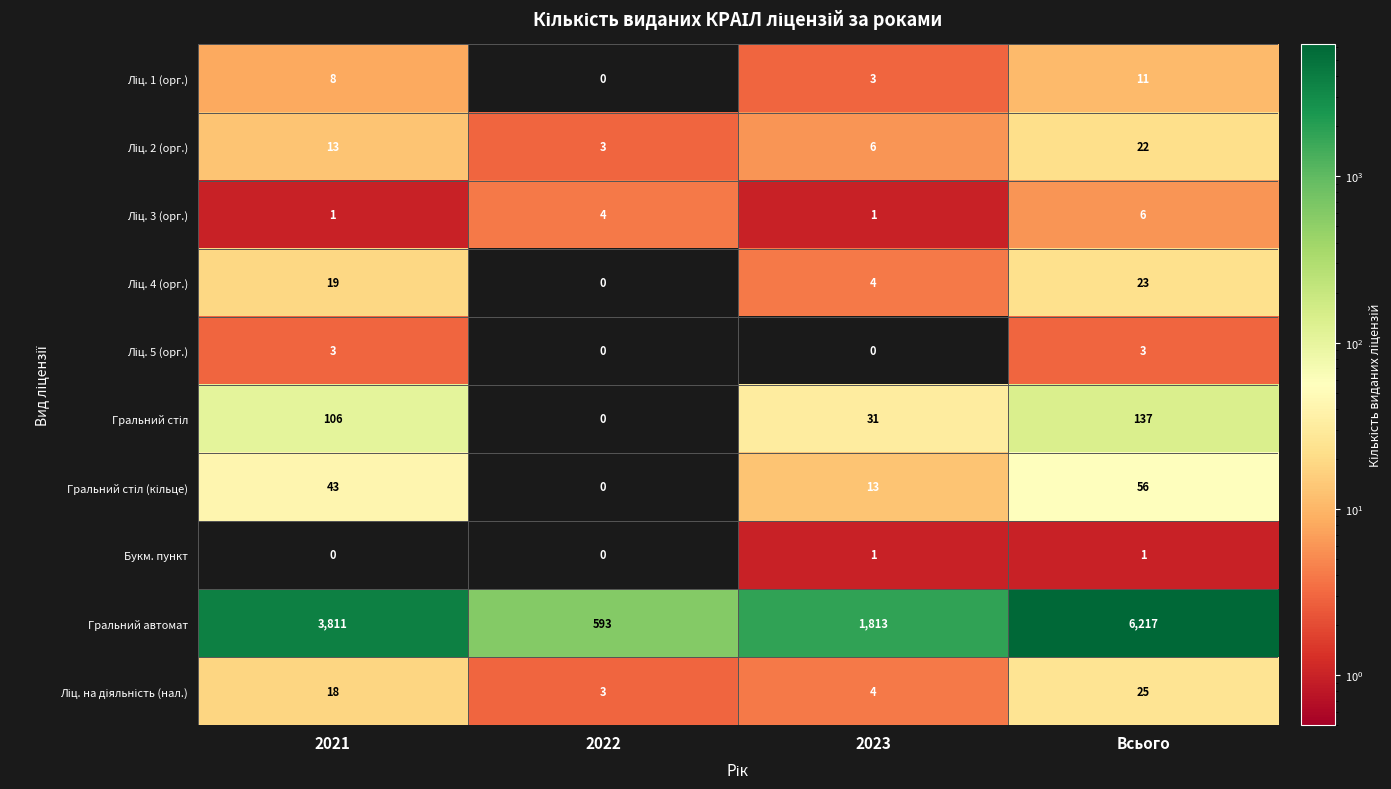

What is the greatest value displayed?

6217